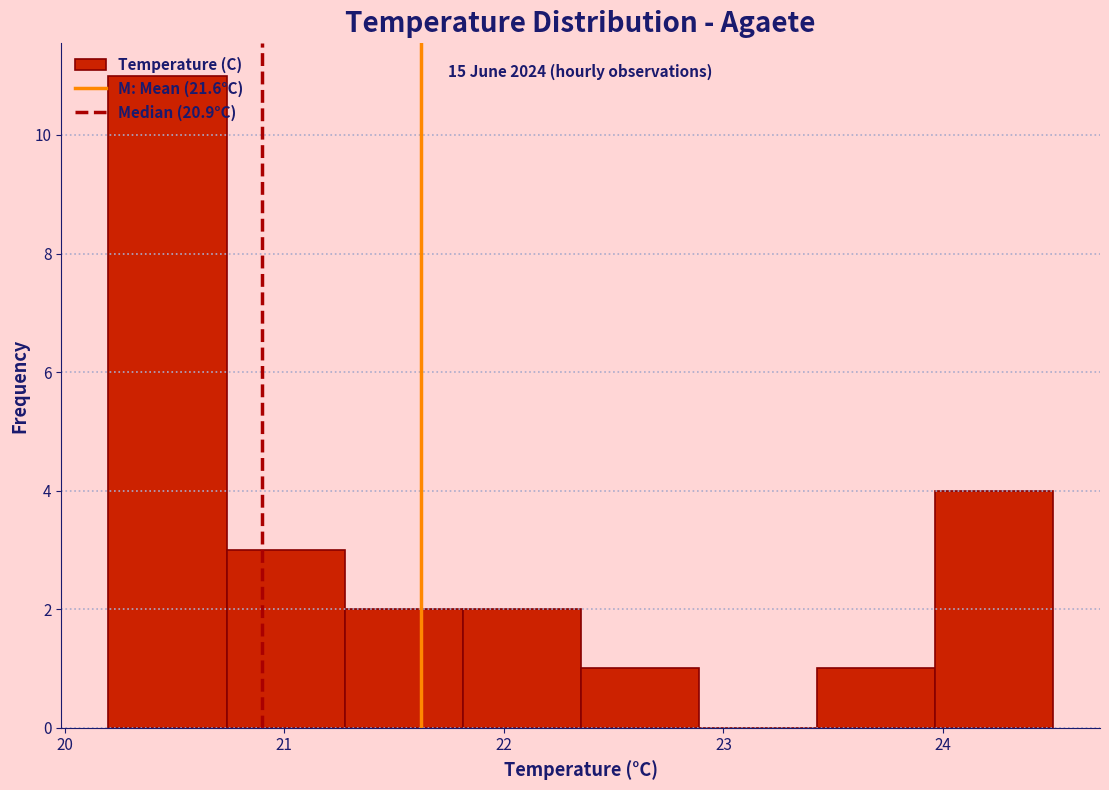

Over which range of the x-axis is the bar tallest?

20.2 to 20.7